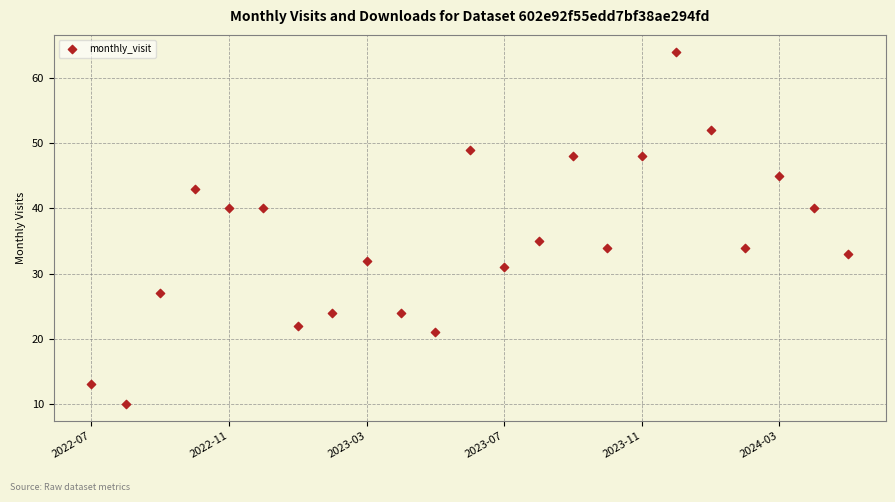

What Y value in the scatter plot is closest to 37?

35